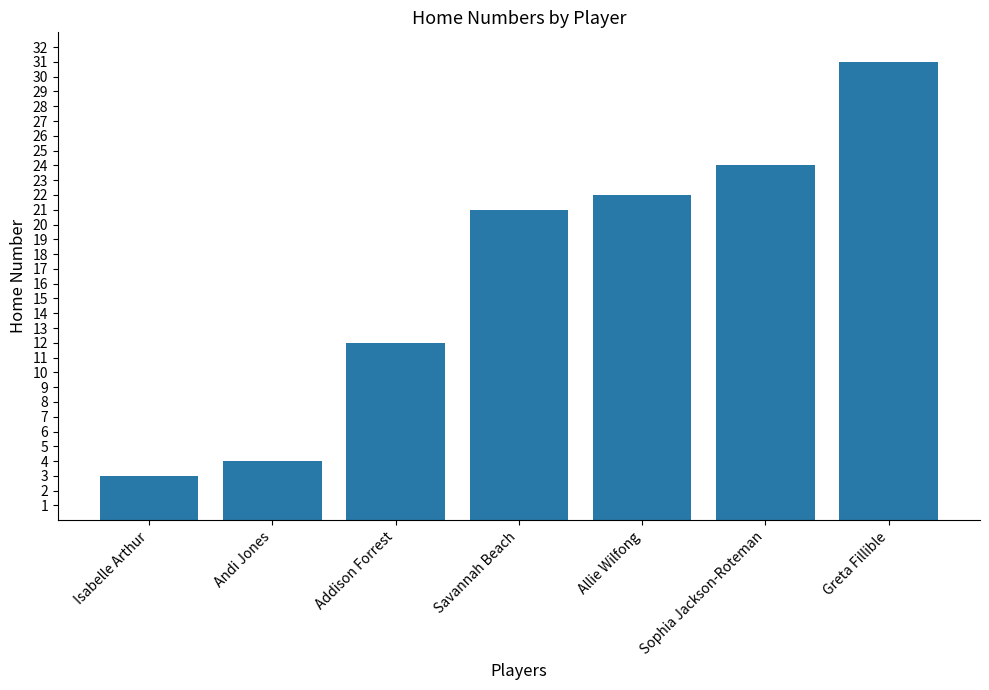

Does the chart contain stacked bars?

No